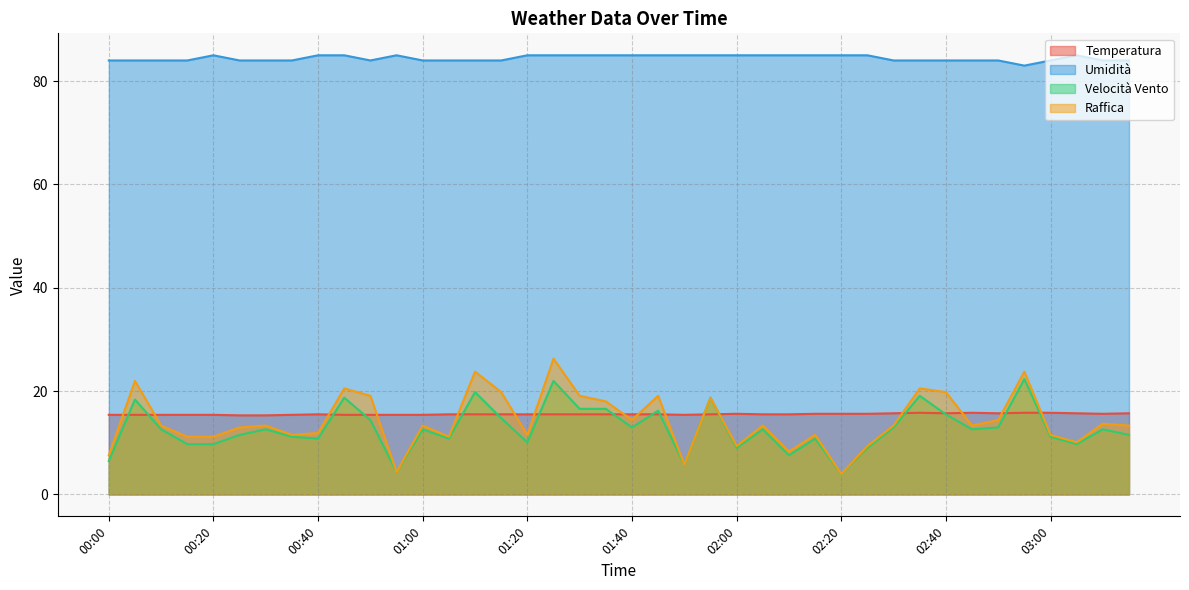

How many lines are shown in the chart?

4